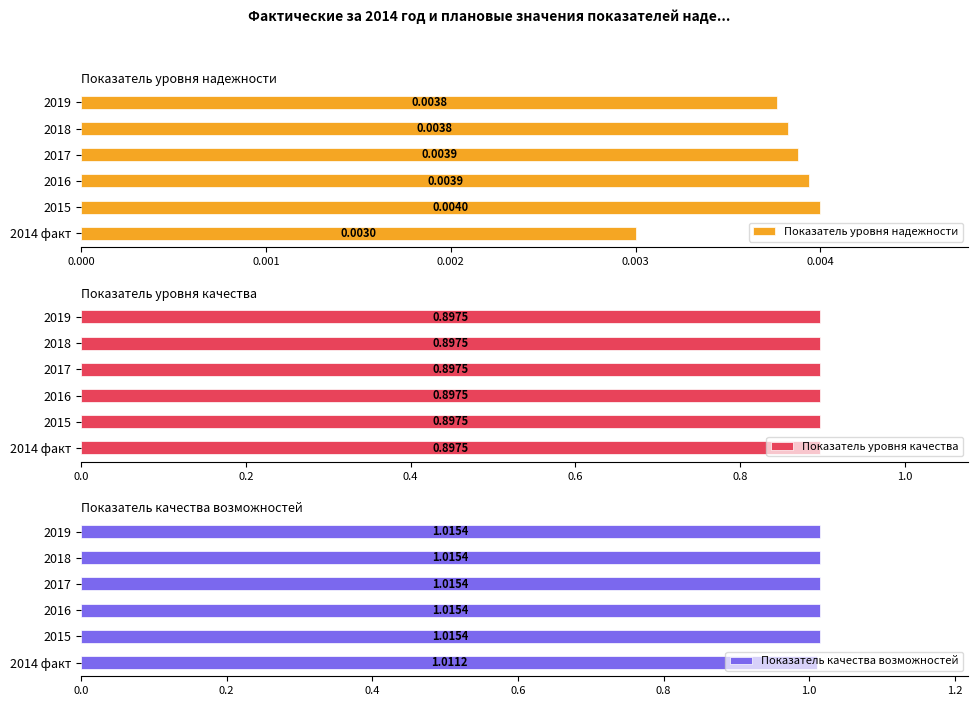

Does the chart contain stacked bars?

No